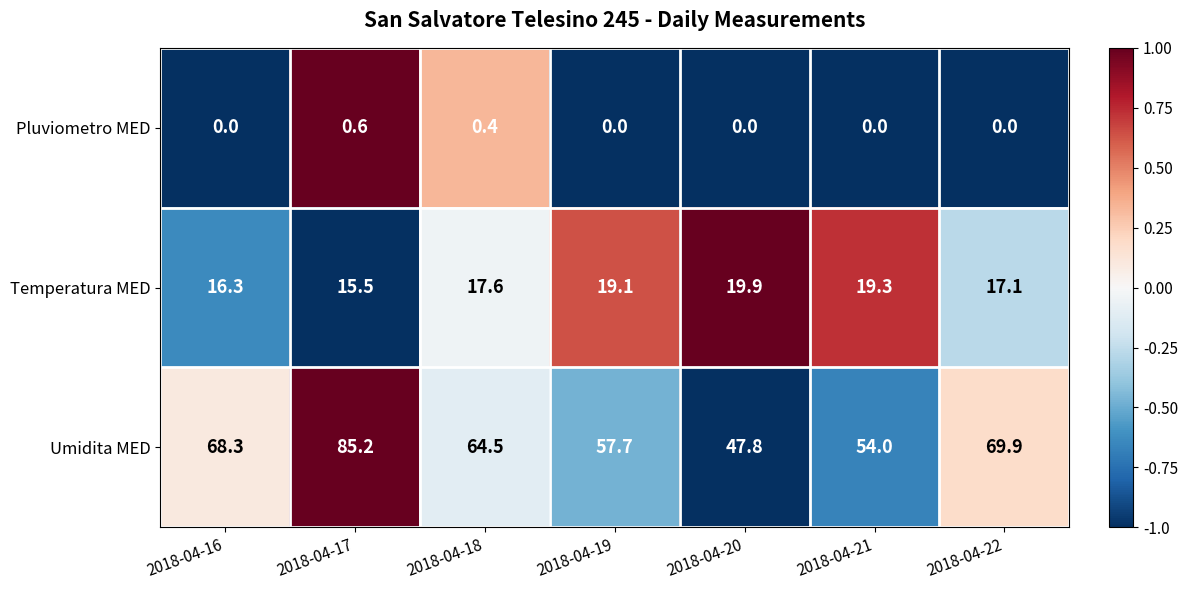

Which series has the widest spread of values?

Umidita MED